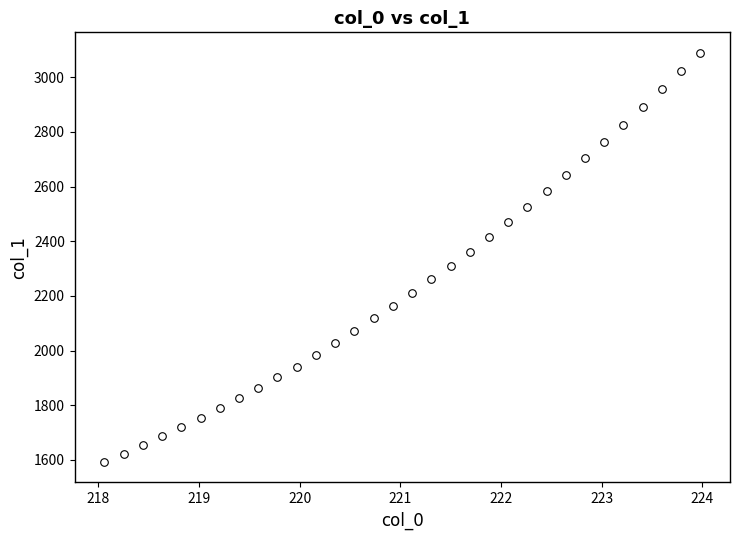

What is the range of X values (max minus min)?

5.9